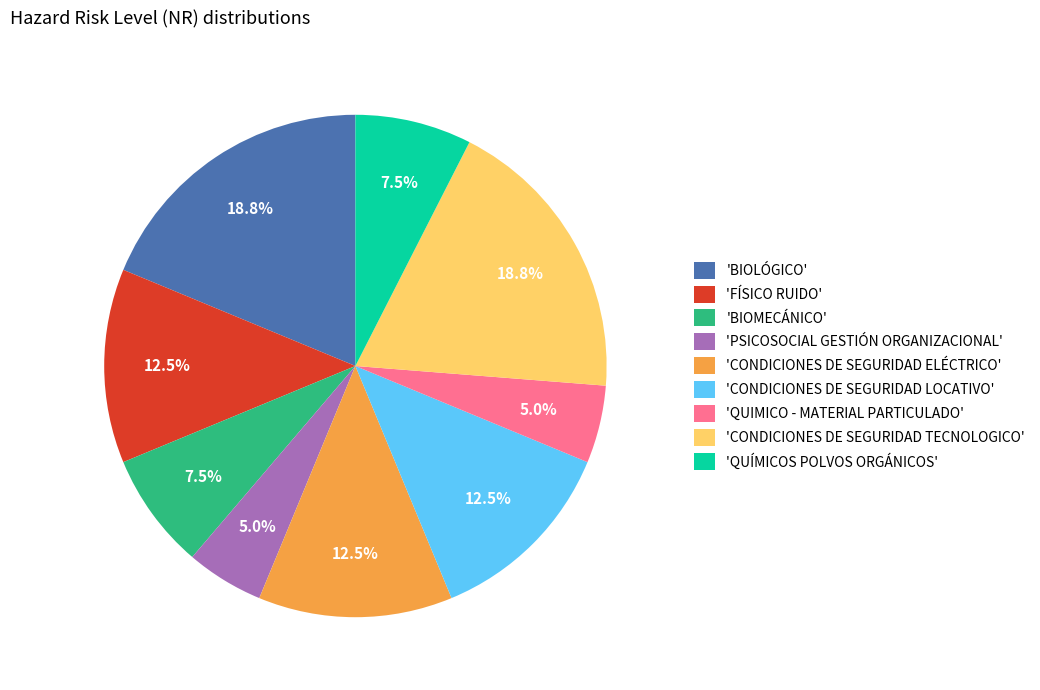

What is the ratio of the value at 'PSICOSOCIAL GESTIÓN ORGANIZACIONAL' to the value at 'BIOMECÁNICO'?

0.7